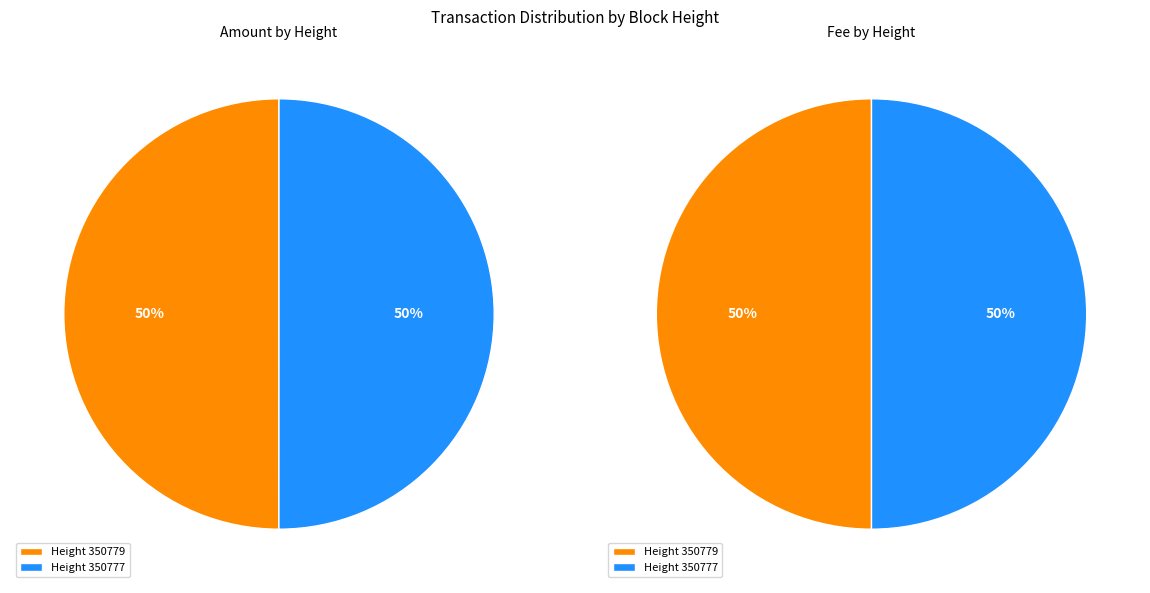

Rank the categories by Amount value from highest to lowest.

350777, 350779